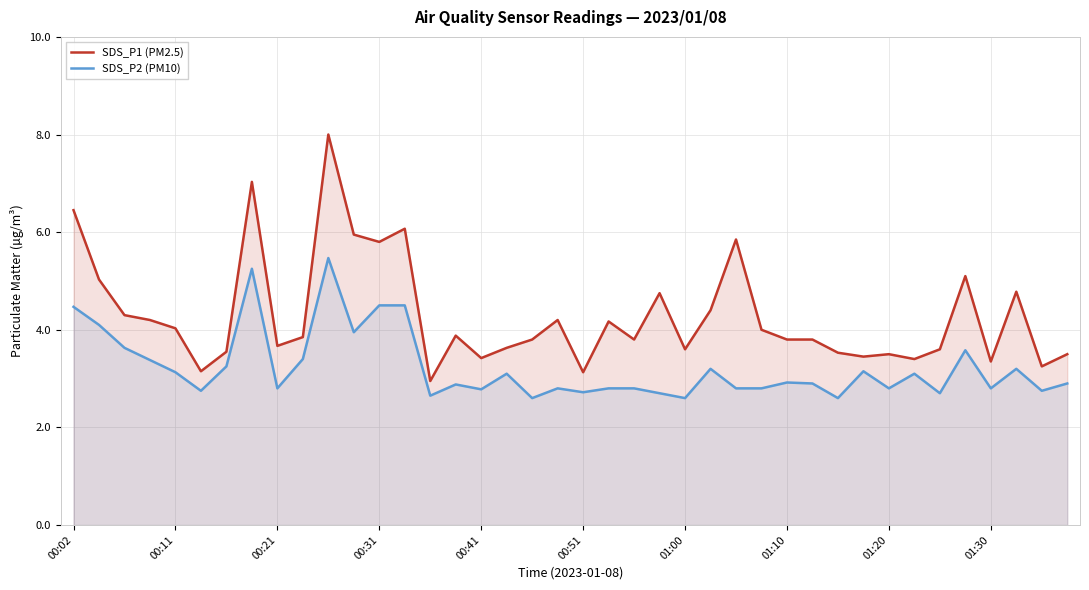

At 26, list the series in order from smallest to largest.

SDS_P2 (PM10), SDS_P1 (PM2.5)